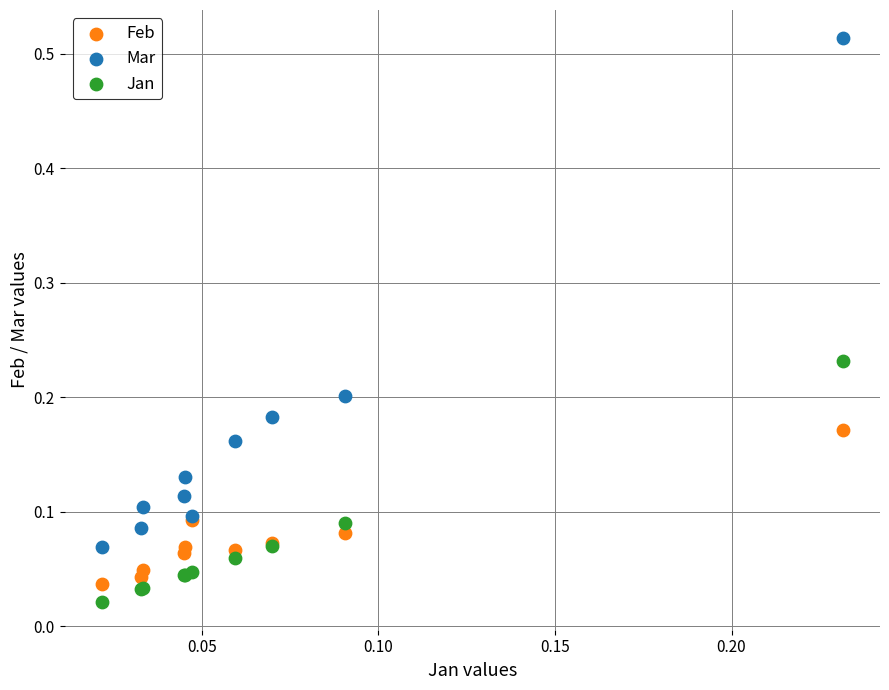

Which series contains the lowest Y value?

Jan